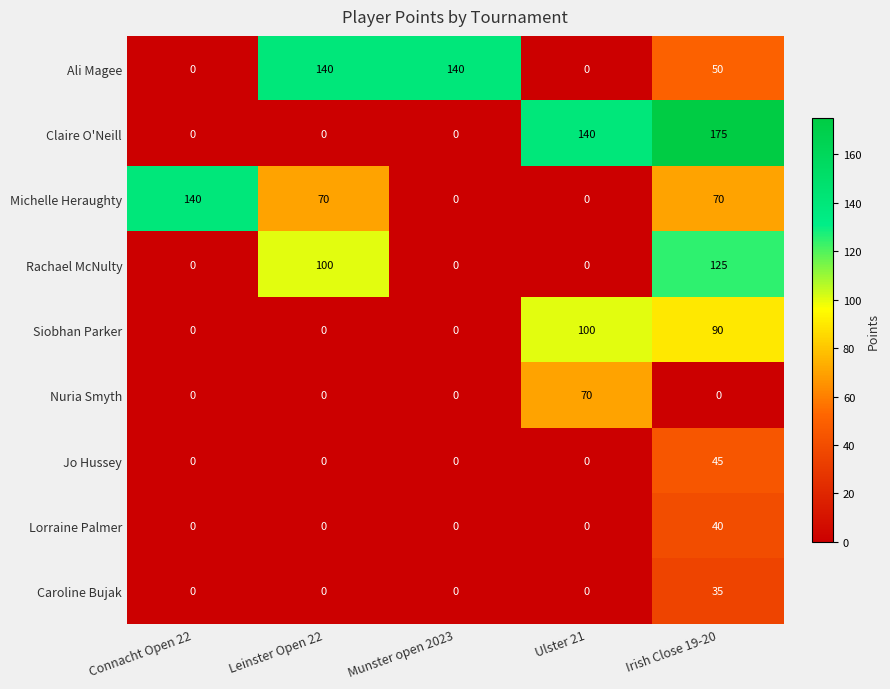

Is it true that Caroline Bujak equals 0 at Munster open 2023?

True